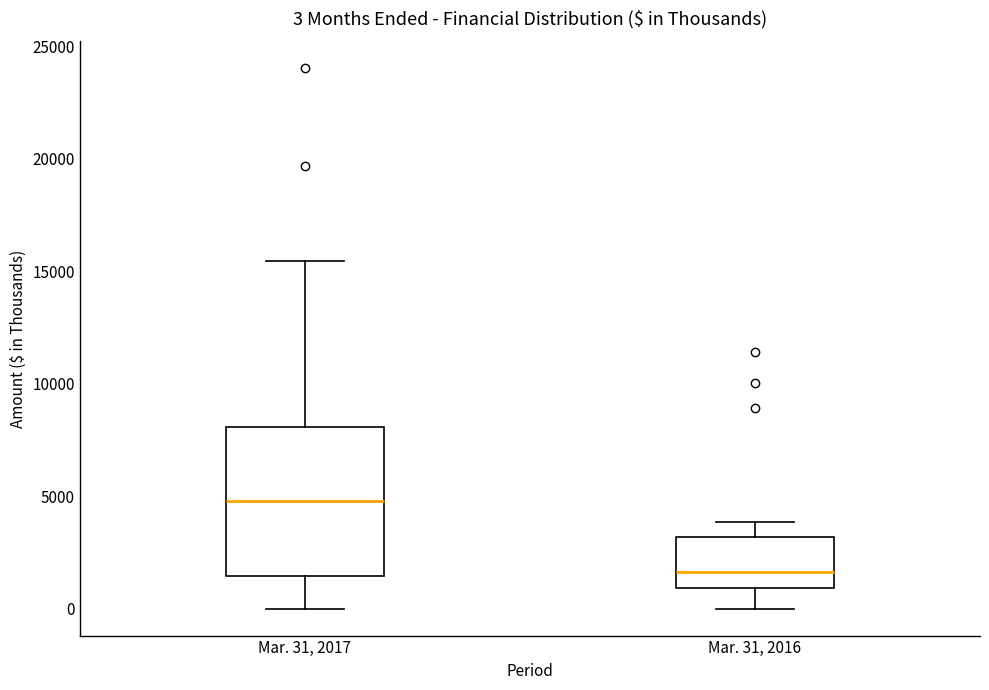

Which box has the lowest median line?

Mar. 31, 2016